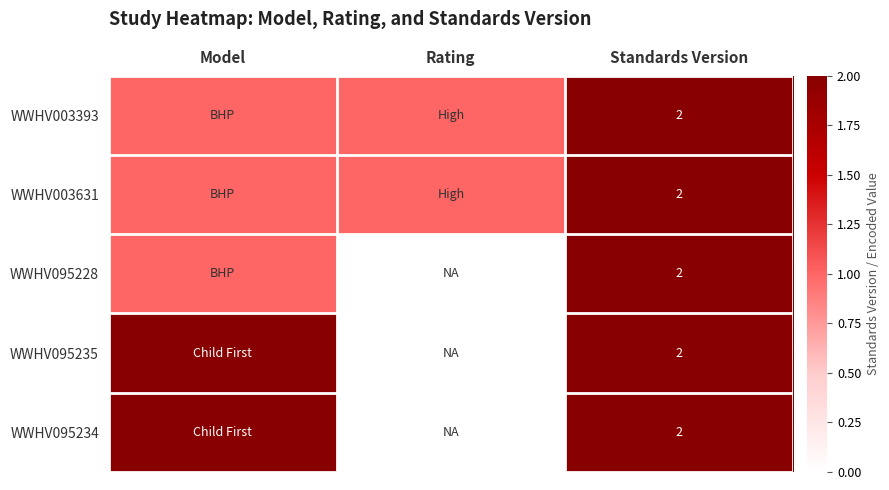

The WWHV003631 series shows 2 at Standards Version. True or false?

True